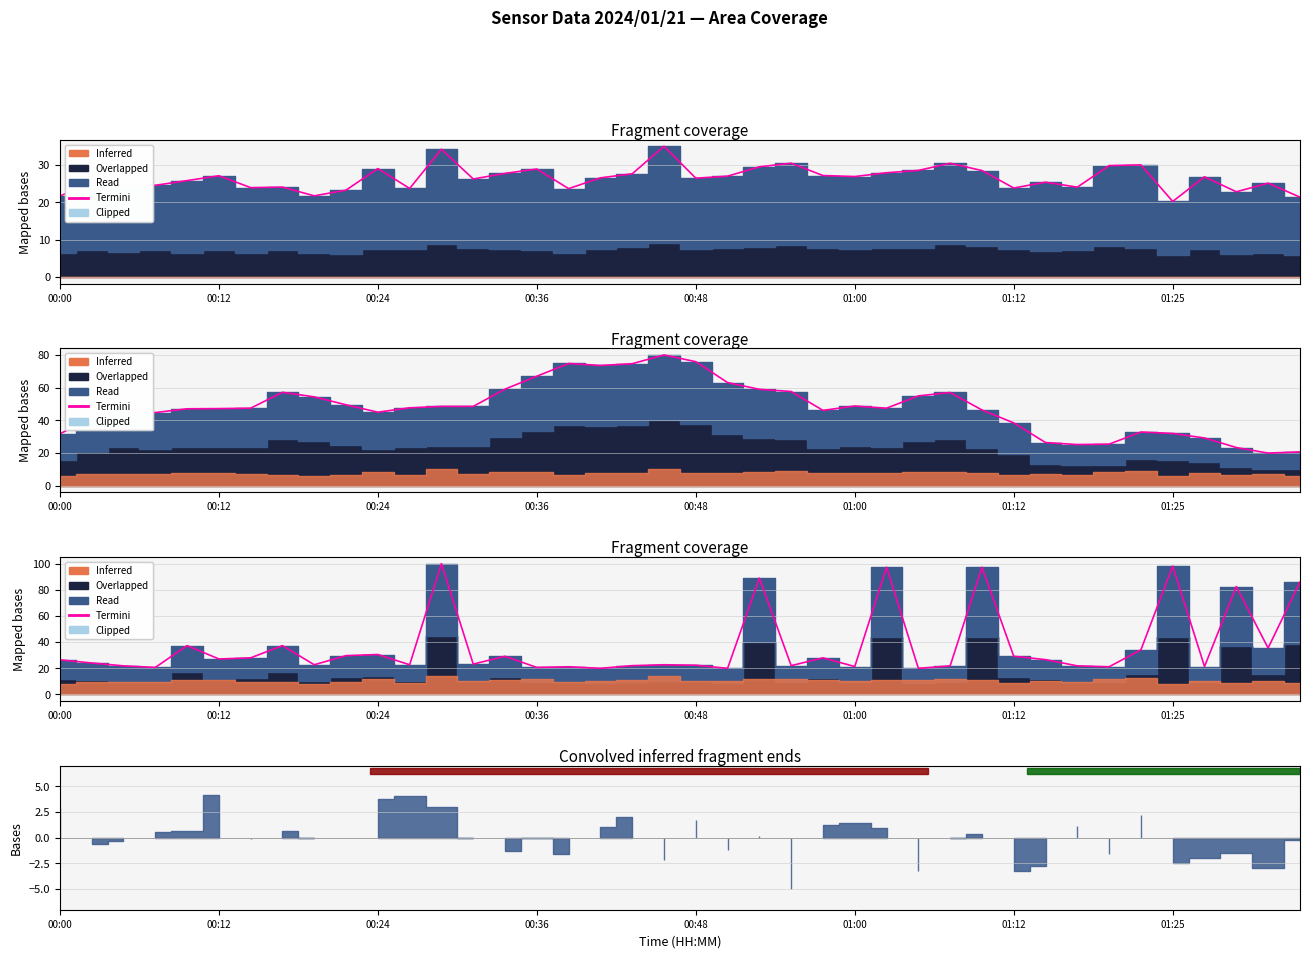

The chart shows a value of 27.1 at 00:12. True or false?

True